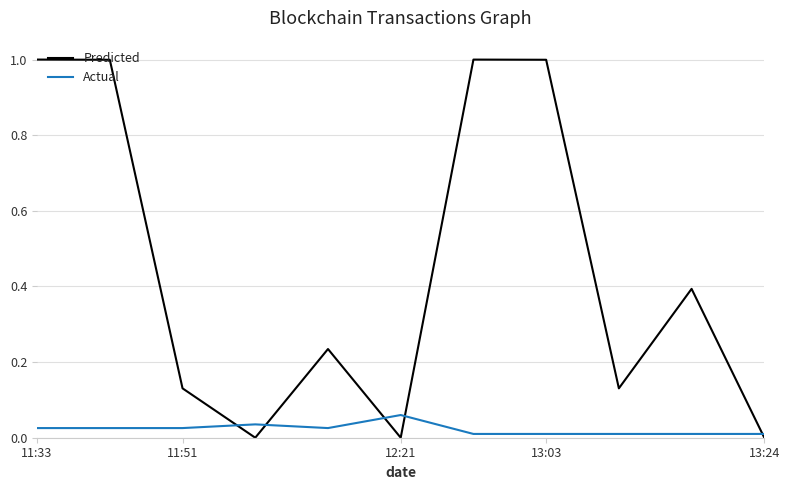

What is the maximum value shown in the chart?

1.0